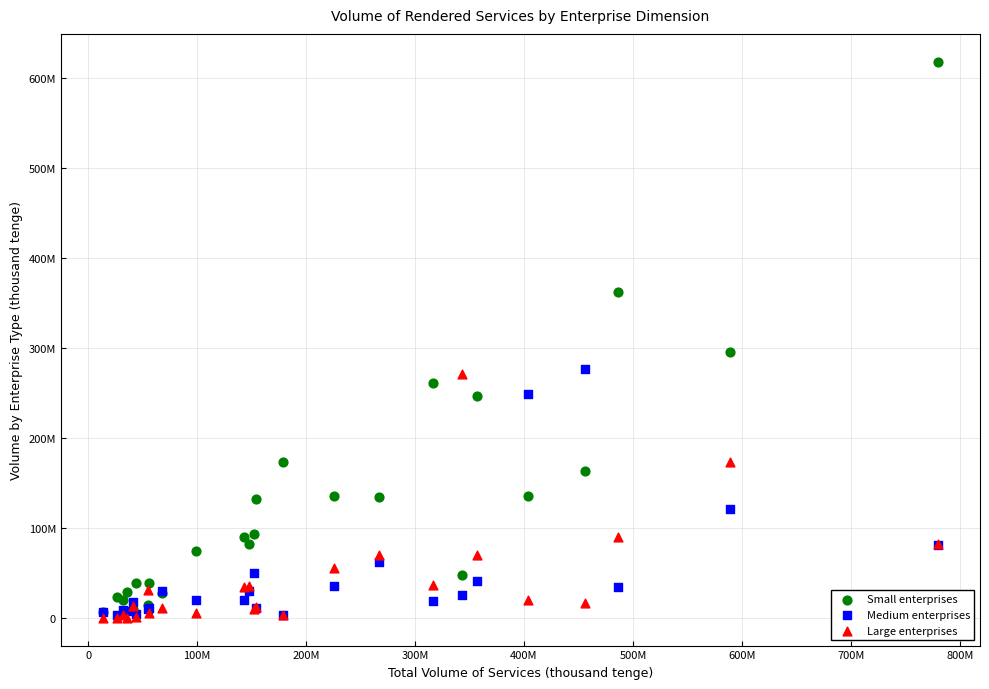

Which series has the widest spread of Y values?

Small enterprises